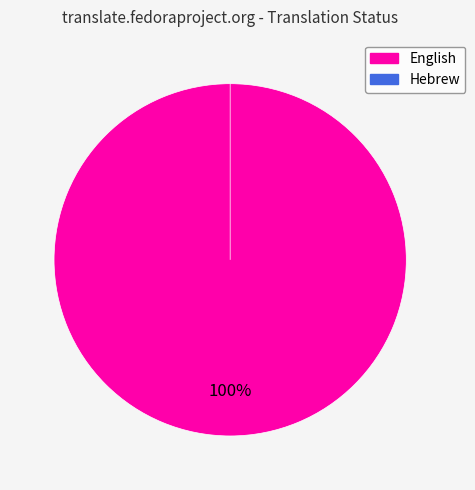

Rank the categories by value from highest to lowest.

English, Hebrew